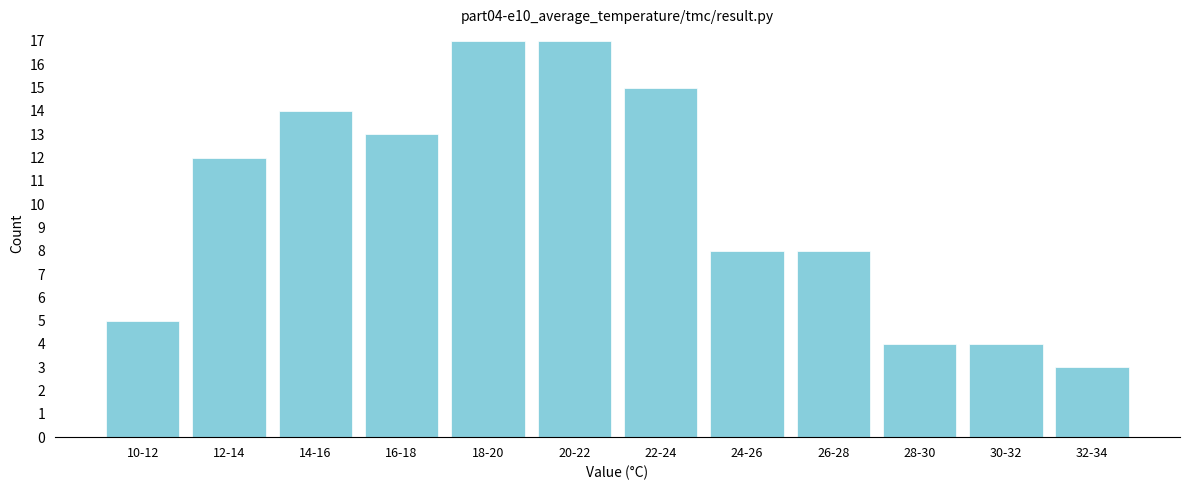

Reading left to right, what are all the values shown in this chart?

10-12=5	12-14=12	14-16=14	16-18=13	18-20=17	20-22=17	22-24=15	24-26=8	26-28=8	28-30=4	30-32=4	32-34=3